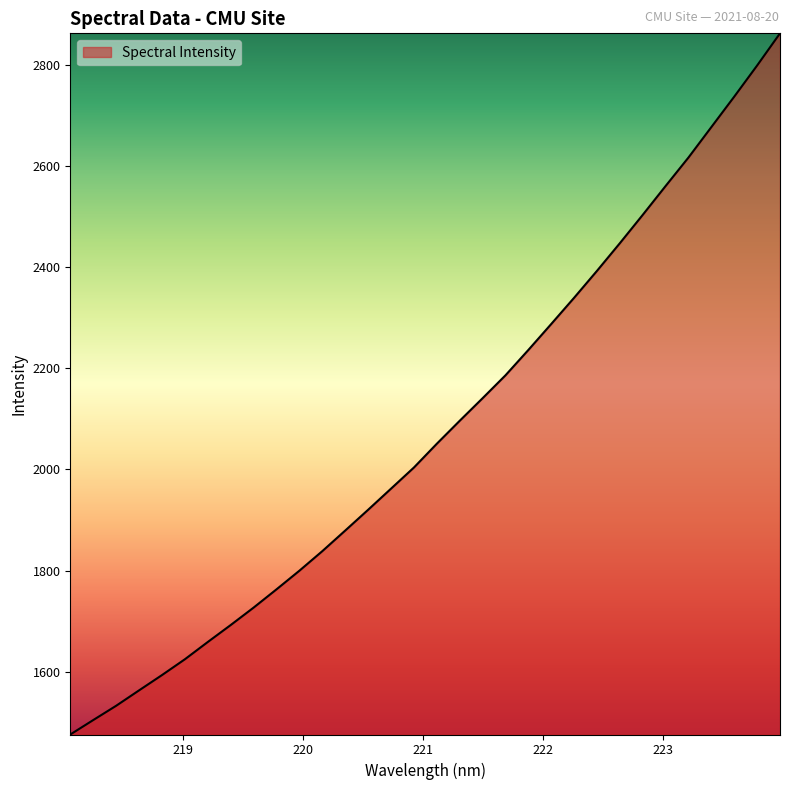

What is the minimum value shown in the chart?

1475.4